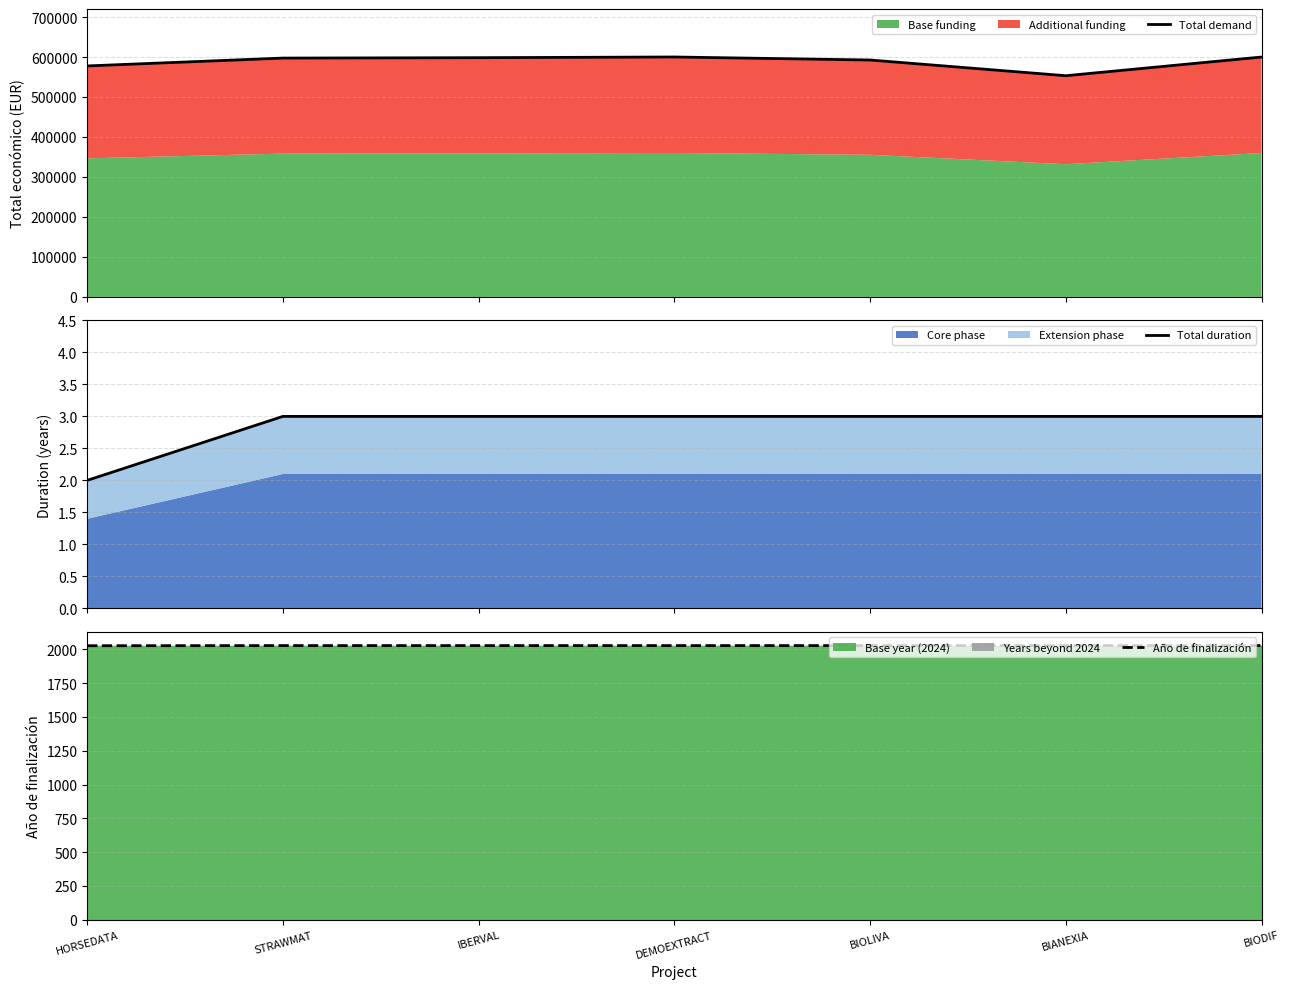

What is the maximum value for Total demand?

600043